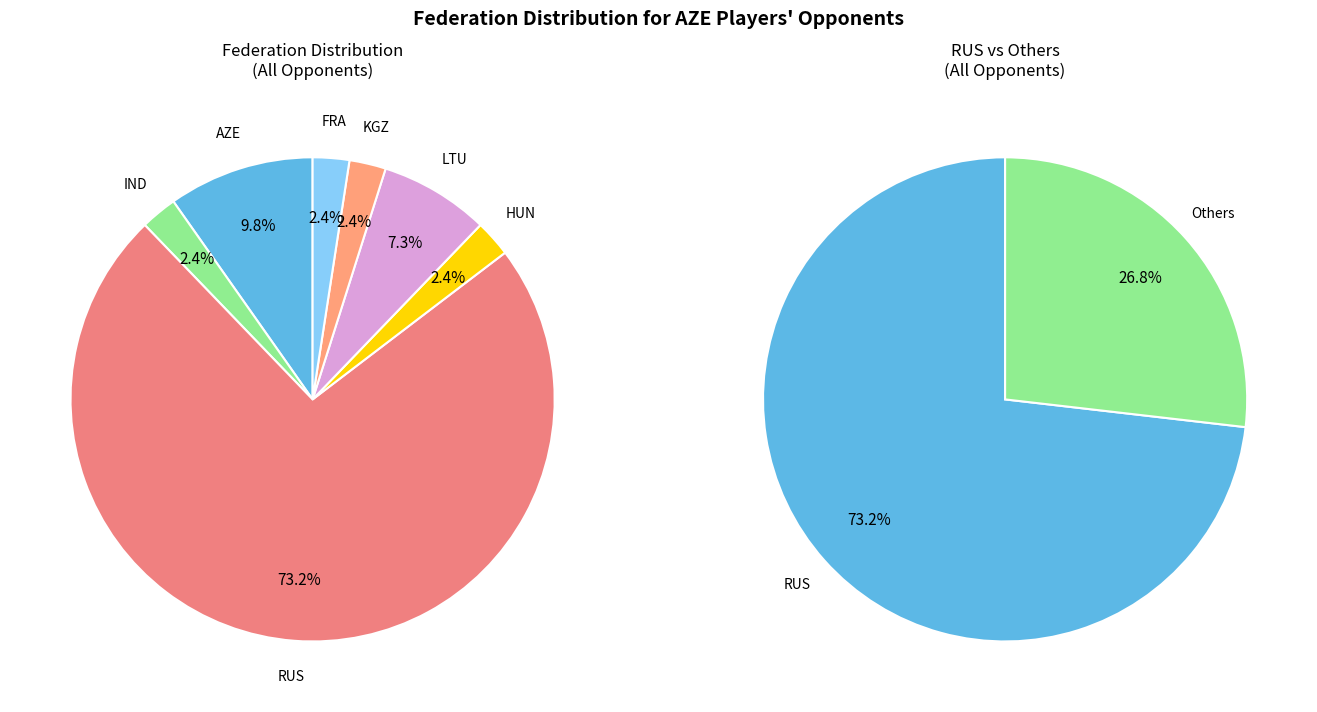

To the nearest percent, what percentage of the pie is AZE?

10%